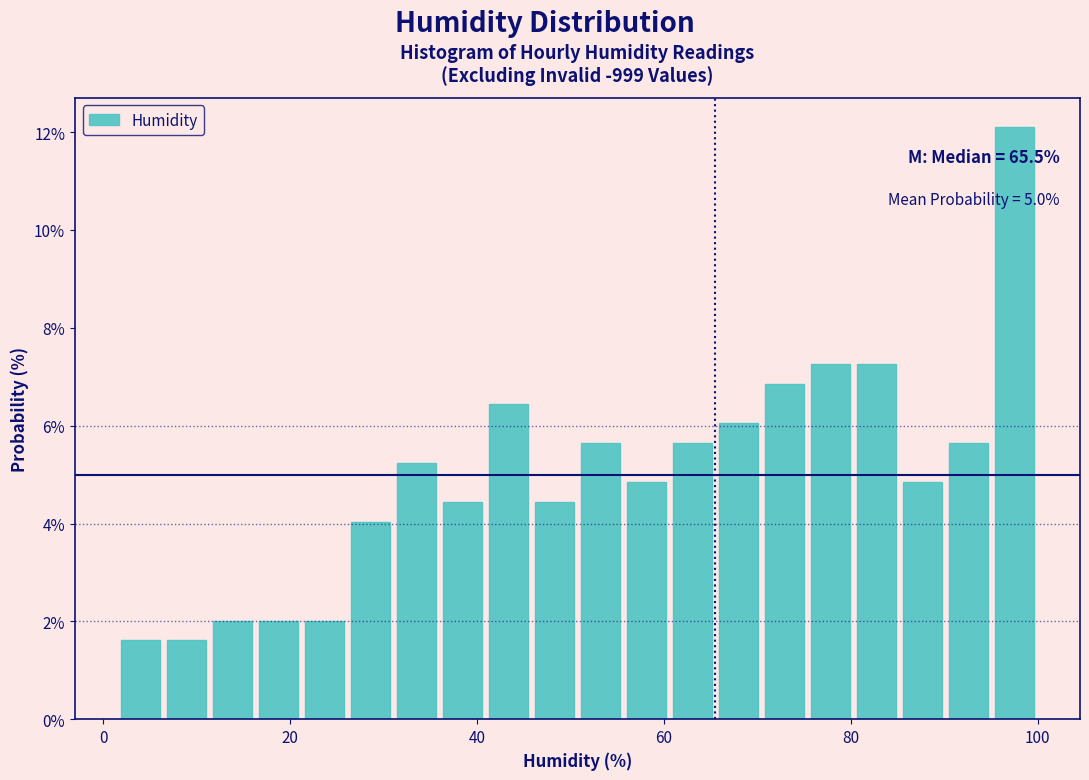

Read against the x-axis, roughly where is the centre of the tallest bar?

98